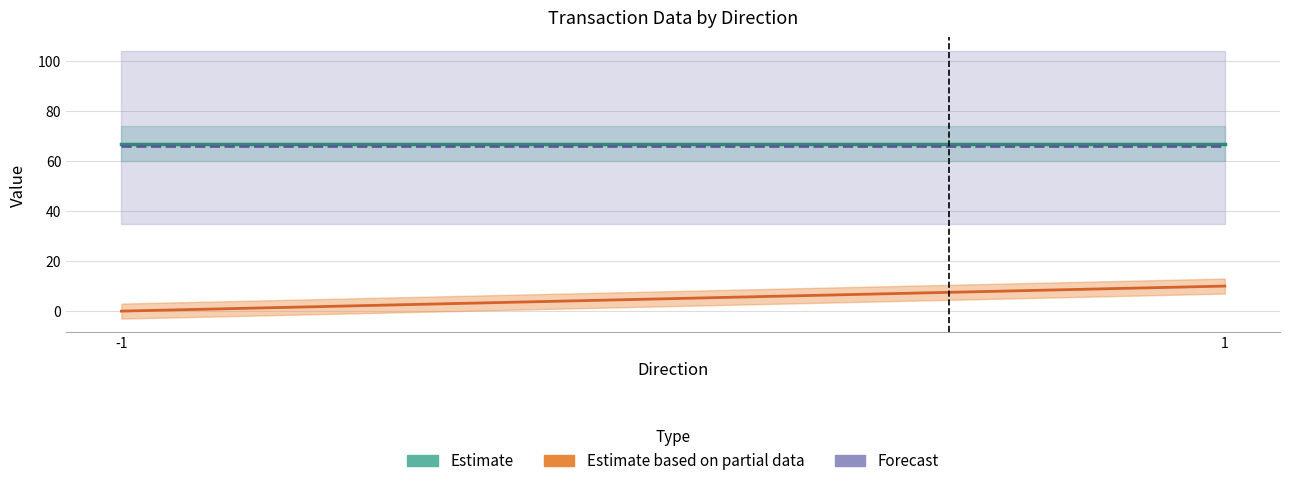

True or false: Forecast has a value of 115.3 at -1.

False